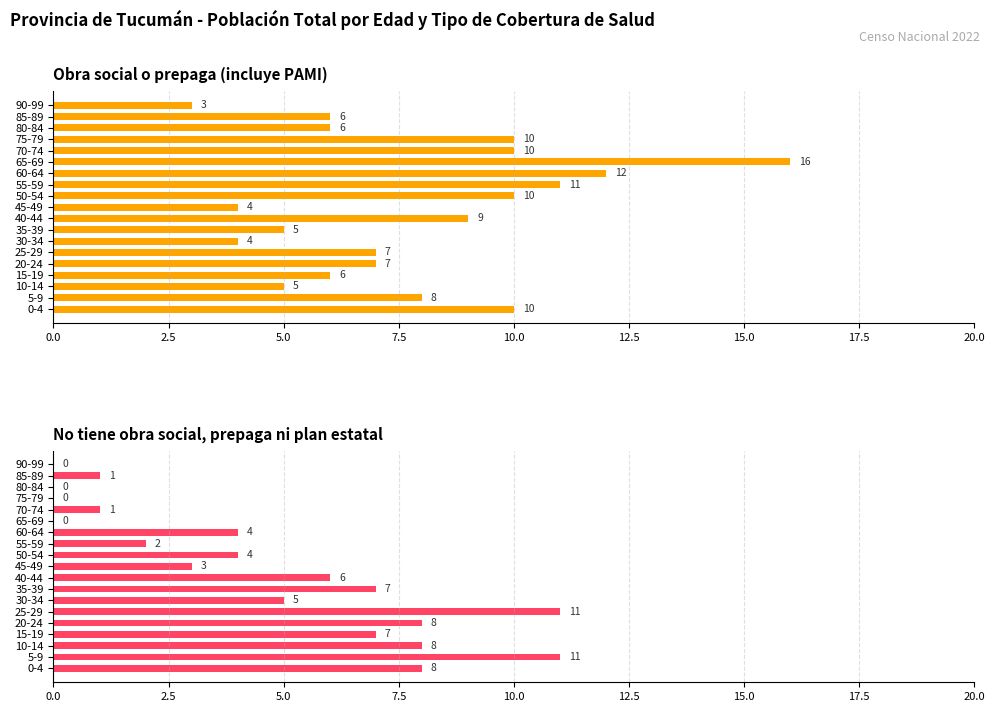

The No tiene obra social, prepaga ni plan estatal series shows -5 at 65-69. True or false?

False